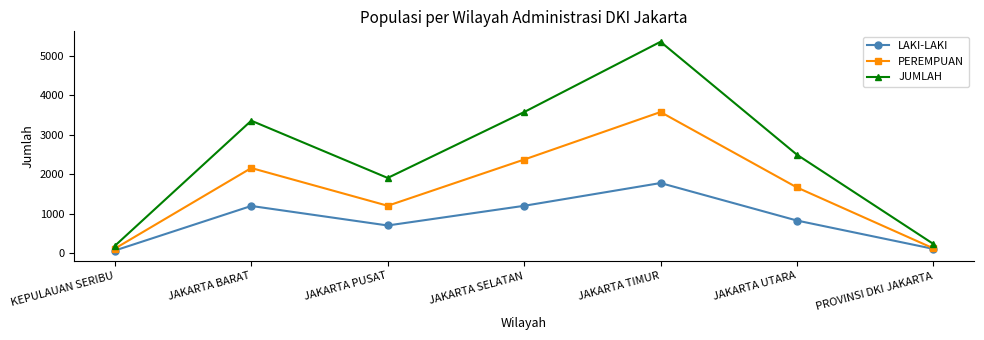

List the series in order of their peak value, lowest first.

LAKI-LAKI, PEREMPUAN, JUMLAH